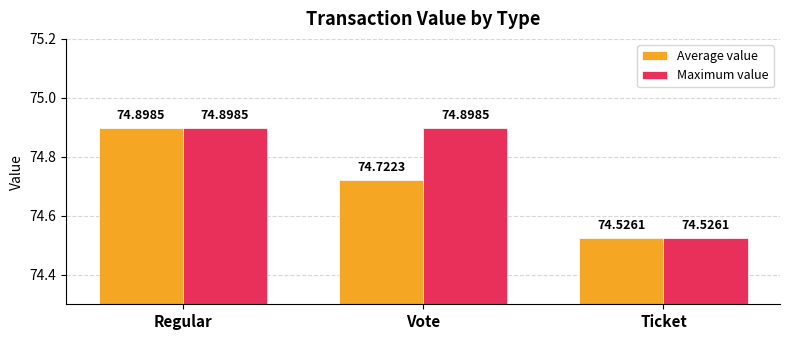

Between Vote and Ticket, which series saw the biggest shift?

Maximum value